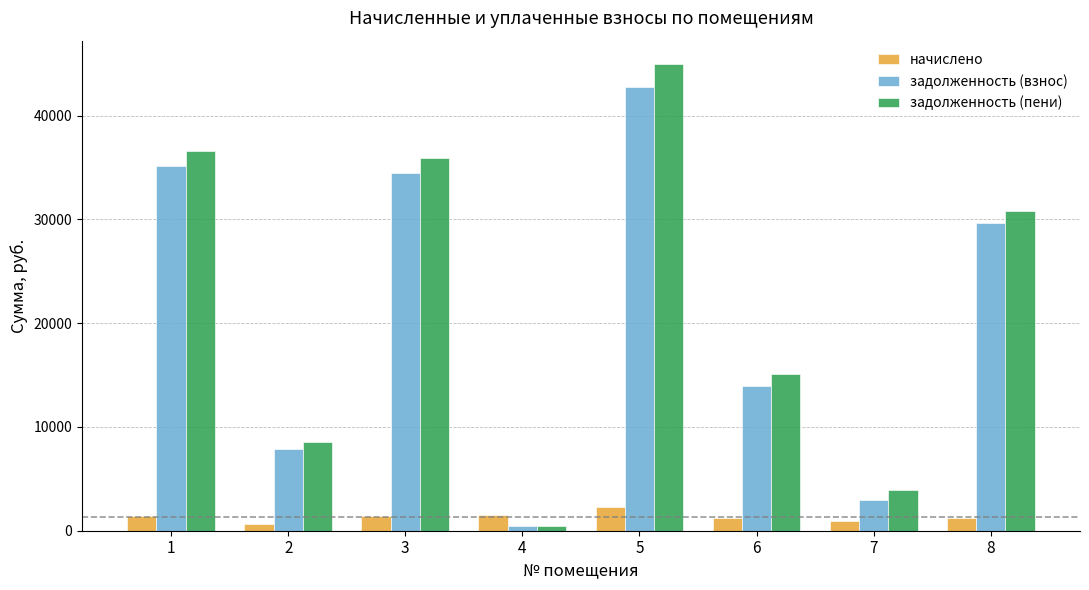

What is the maximum value for задолженность (взнос)?

42731.1